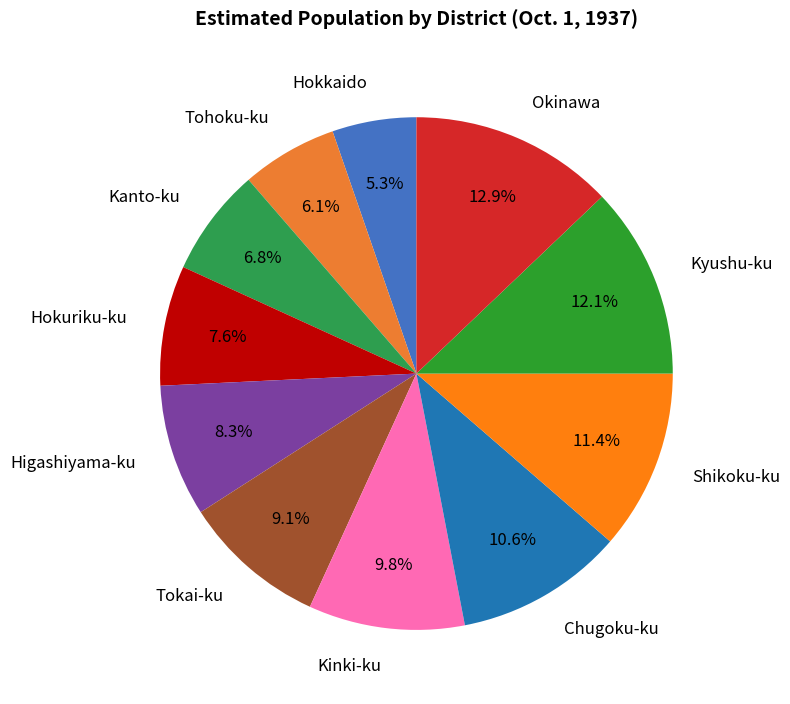

Between Kyushu-ku and Kinki-ku, which is larger?

Kyushu-ku